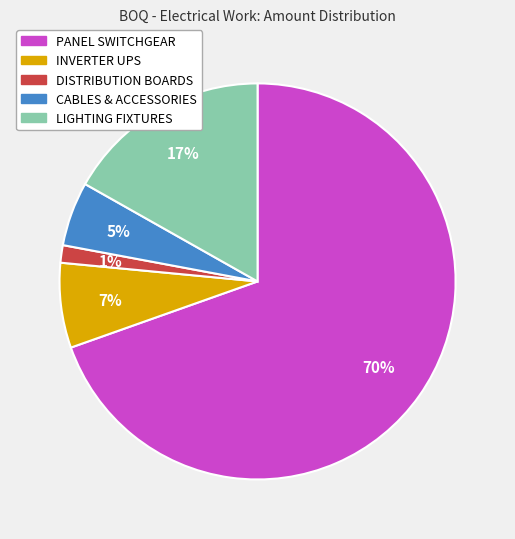

Is PANEL SWITCHGEAR the majority of the pie?

Yes